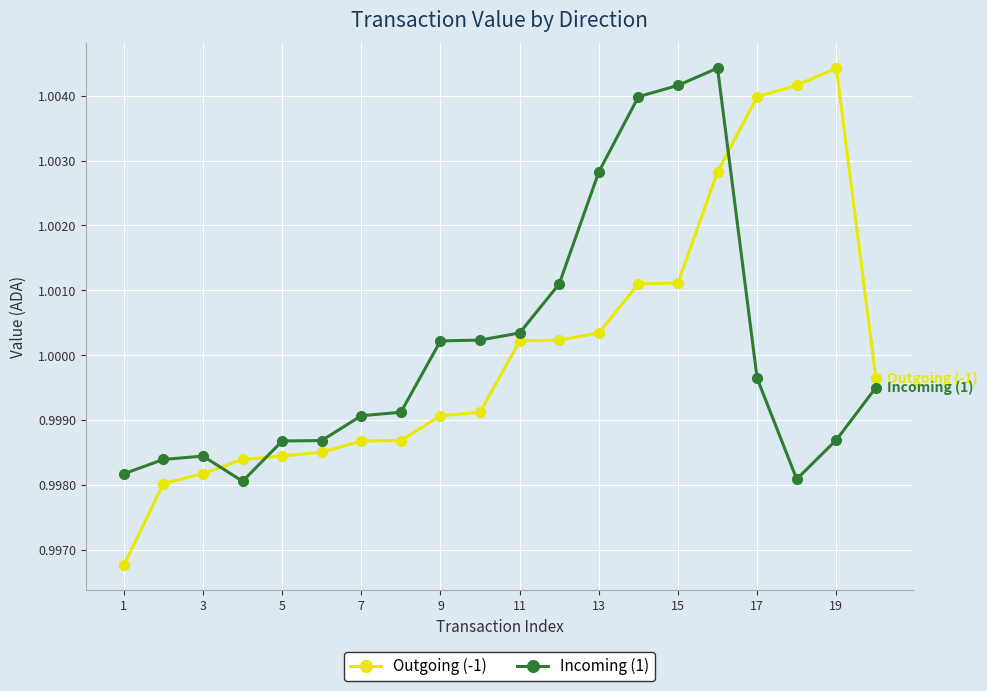

Which series has the widest spread of values?

Outgoing (-1)